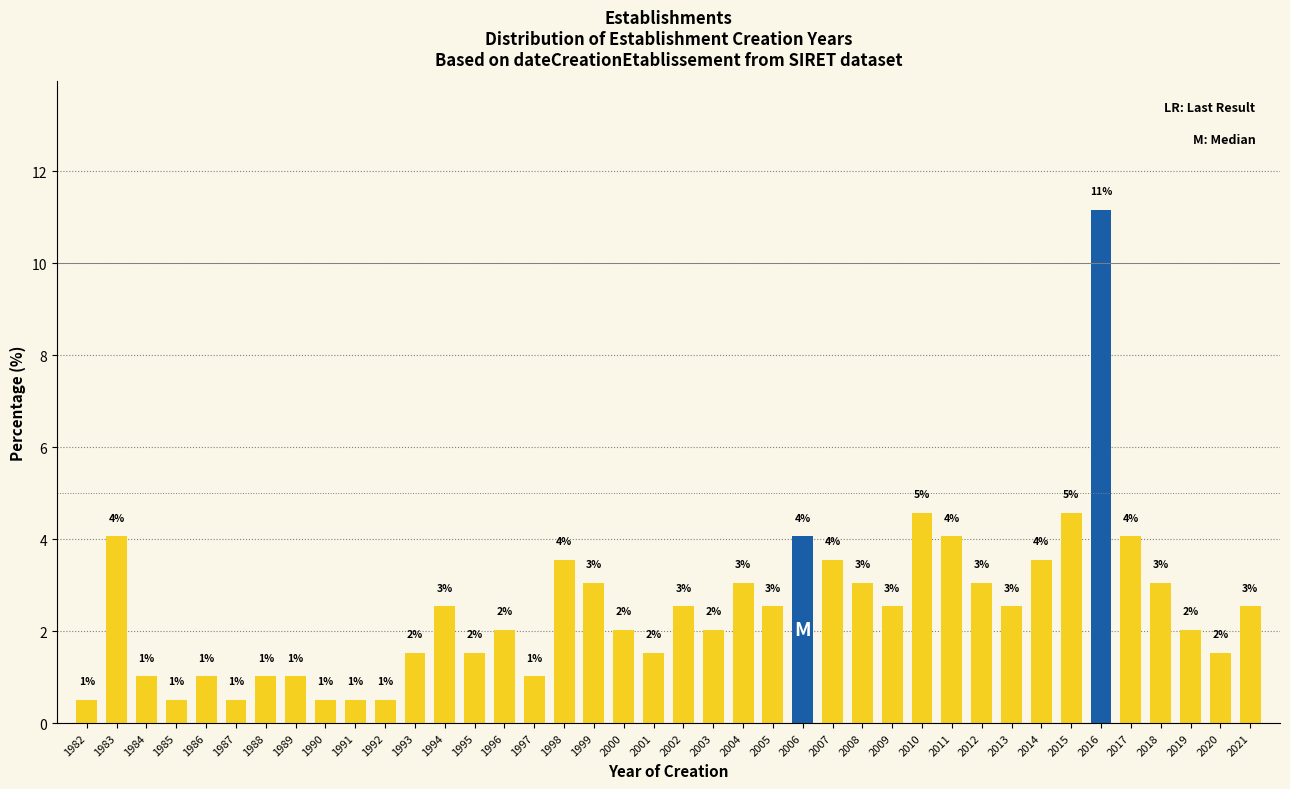

What is the greatest value displayed?

11.2